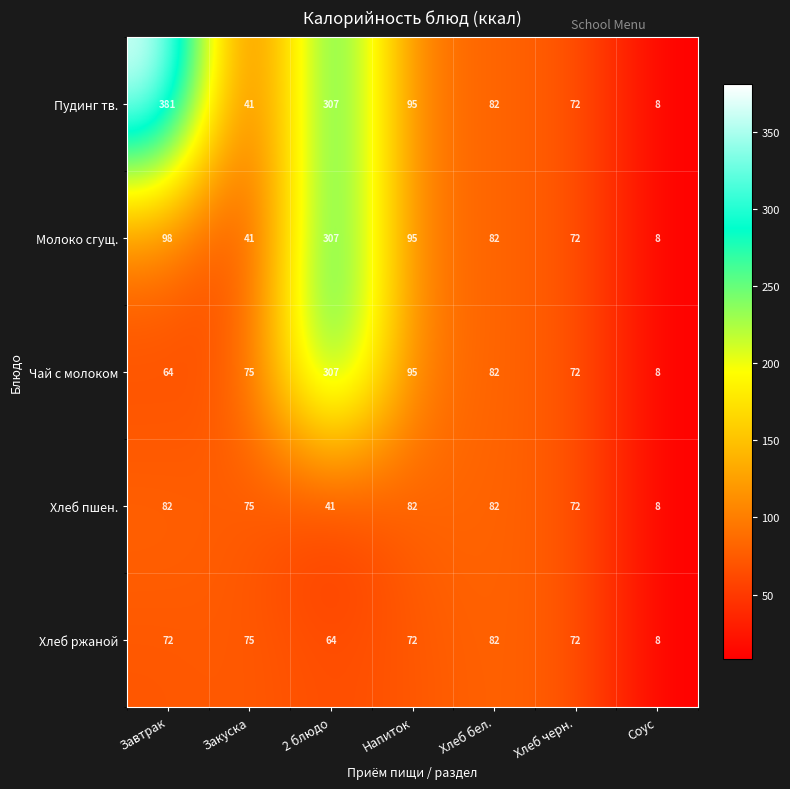

The Хлеб ржаной series shows 8 at Соус. True or false?

True